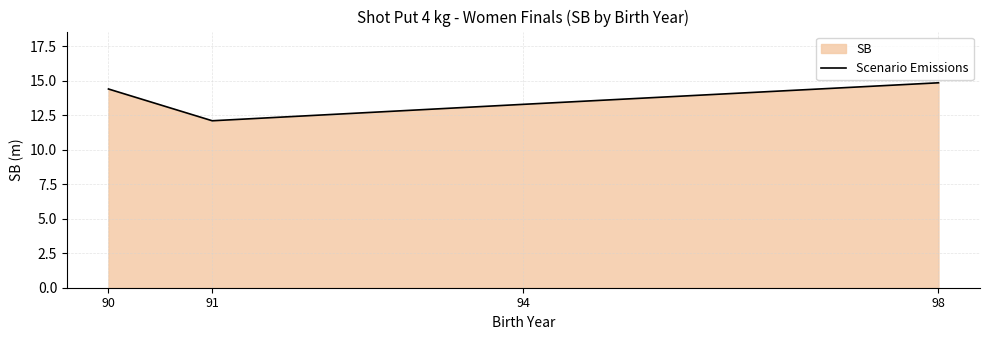

Approximately how many times larger is the value at 98 compared to 91?

1.2